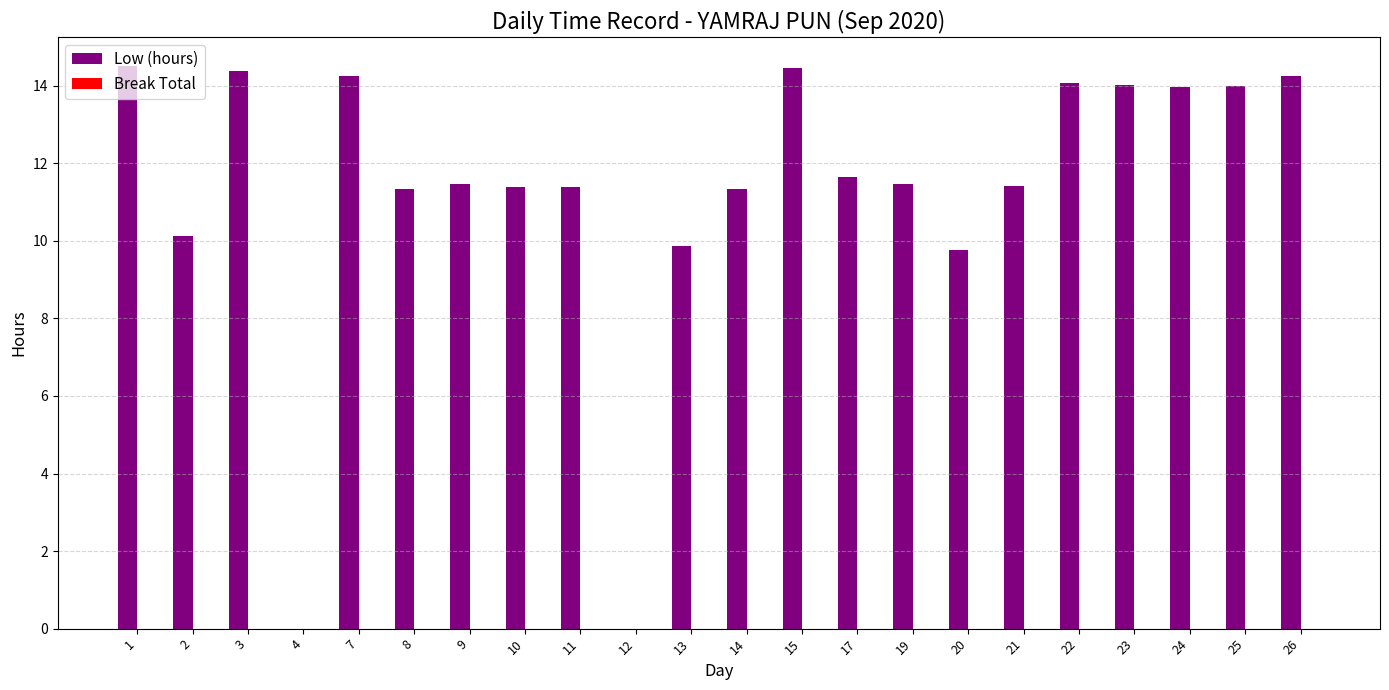

What is the change in value from 8 to 26?

+2.9